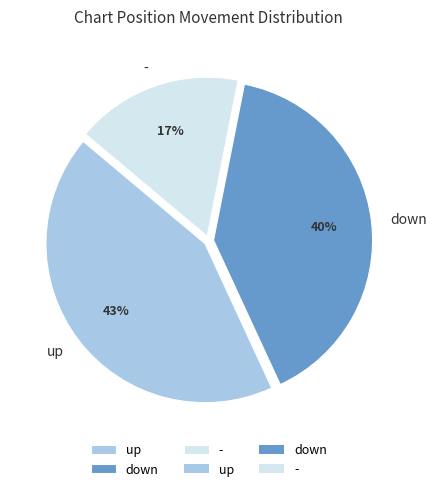

Rank the categories by value from lowest to highest.

-, down, up